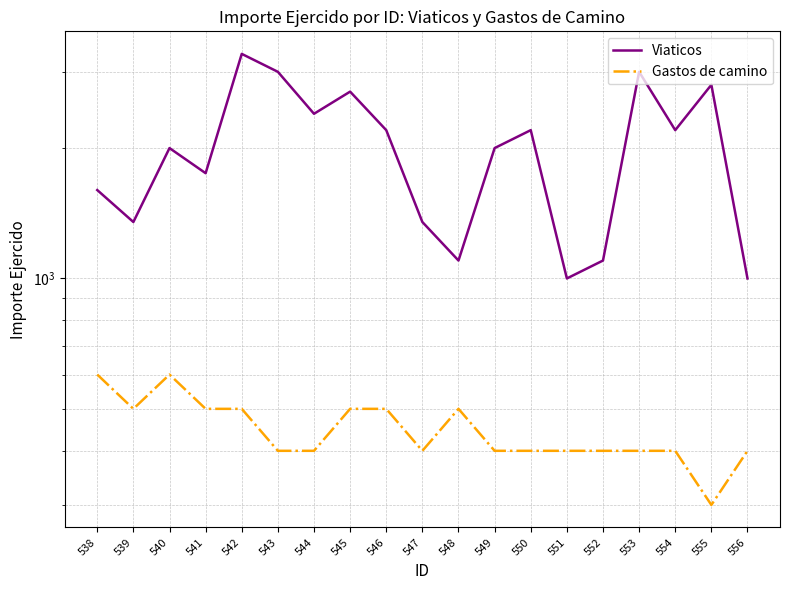

Which category has the lowest value across all series?

555